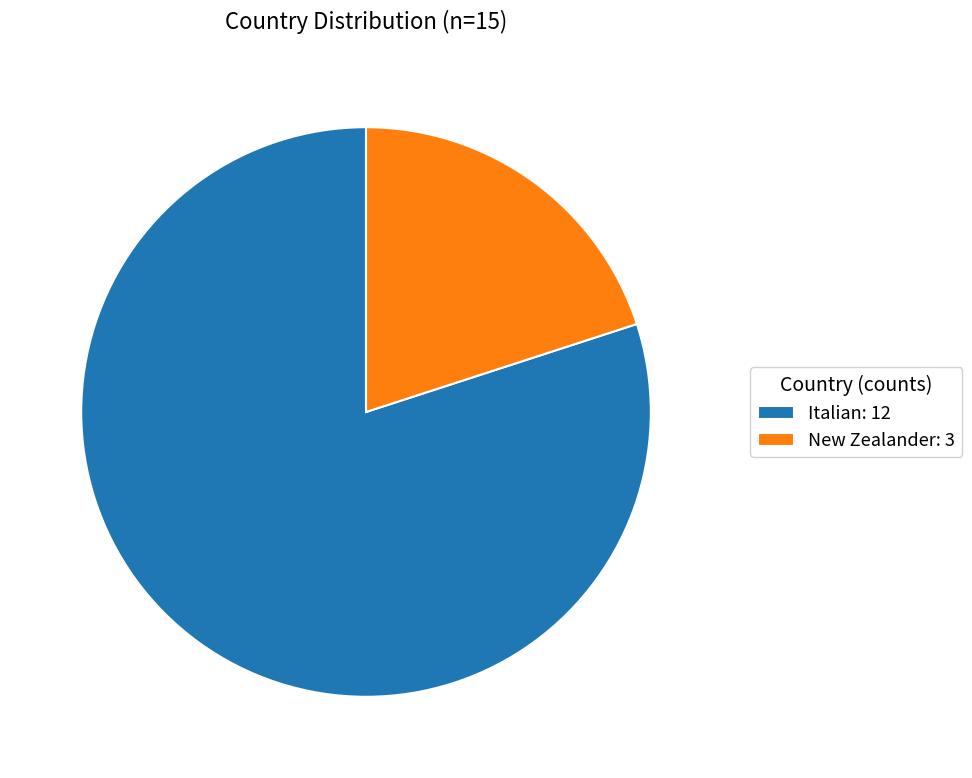

How many segments does this pie chart have?

2